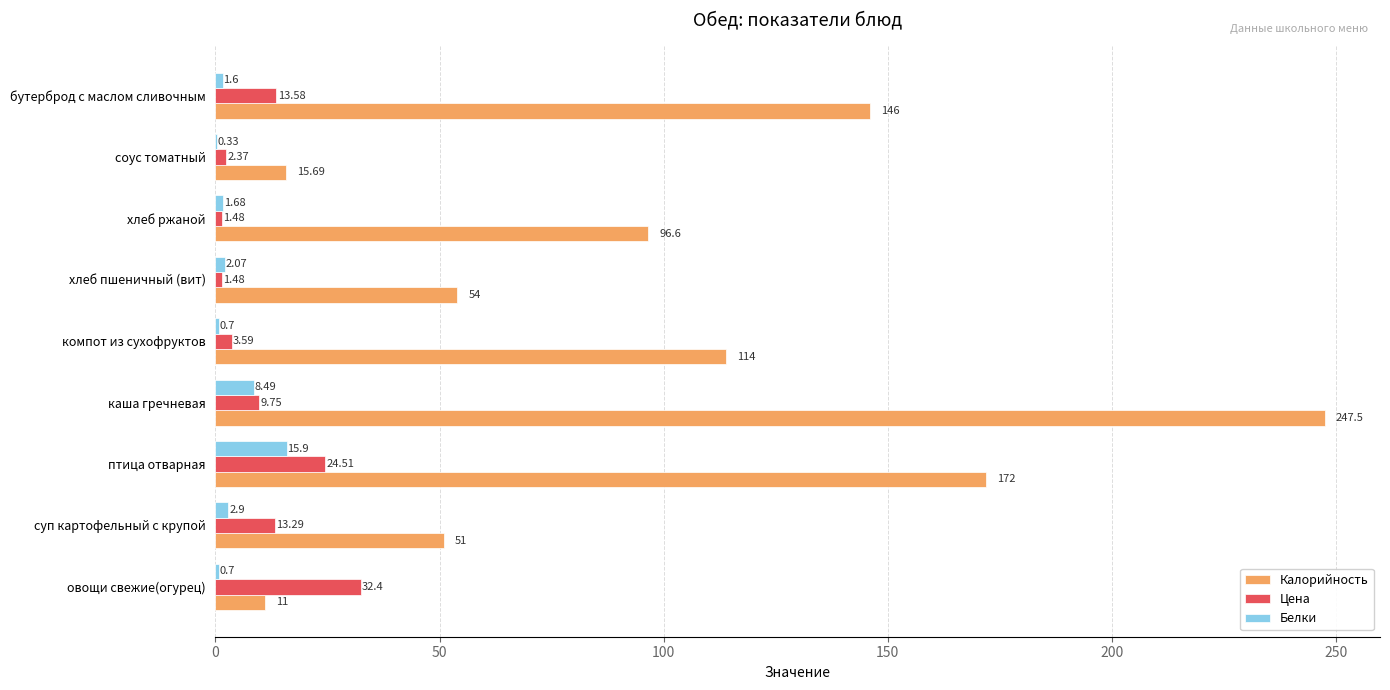

Which series has the largest total across all categories?

Калорийность